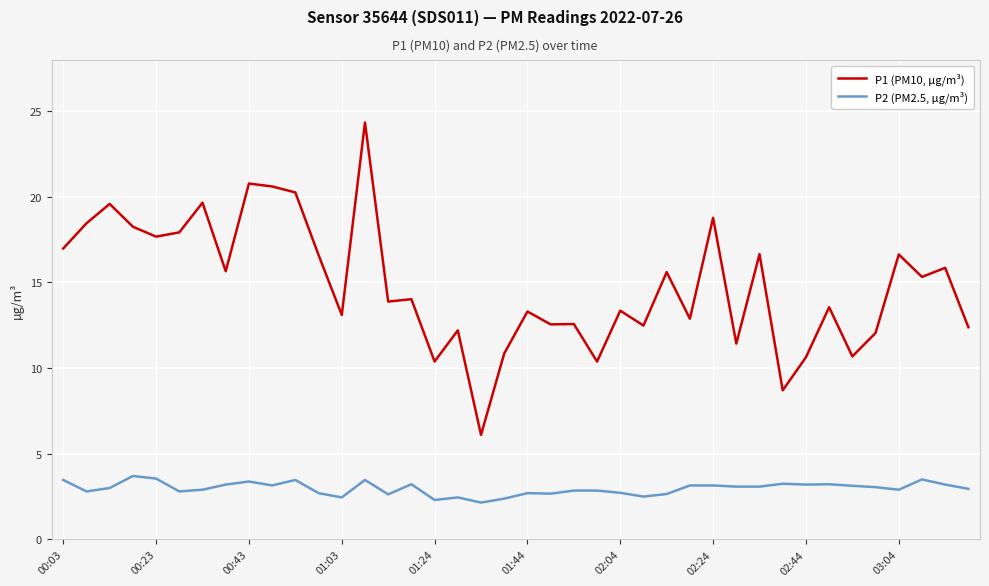

What are all the series names shown in the legend?

P1 (PM10, µg/m³), P2 (PM2.5, µg/m³)